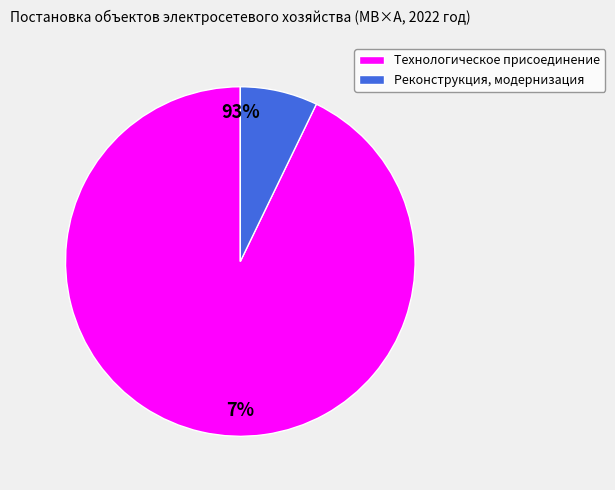

What percentage is NOT represented by Технологическое присоединение?

7.2%